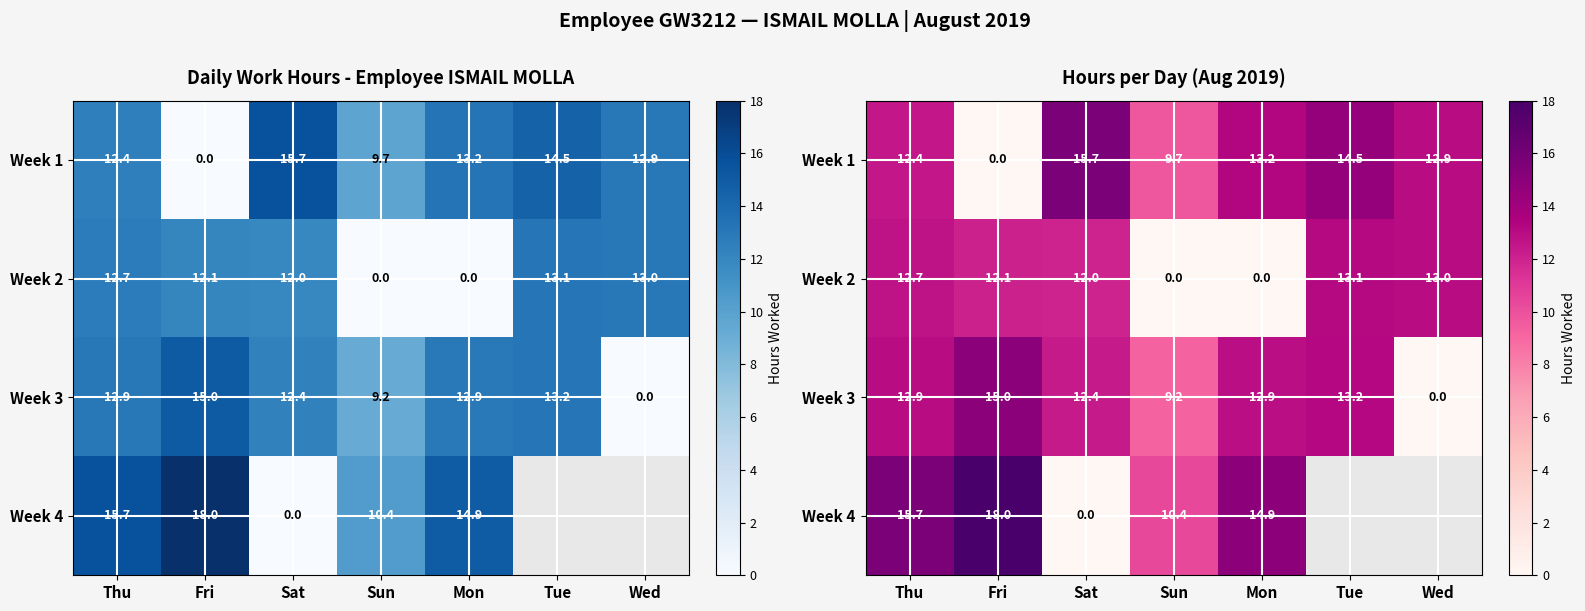

Between Thu and Tue, which is larger?

Tue